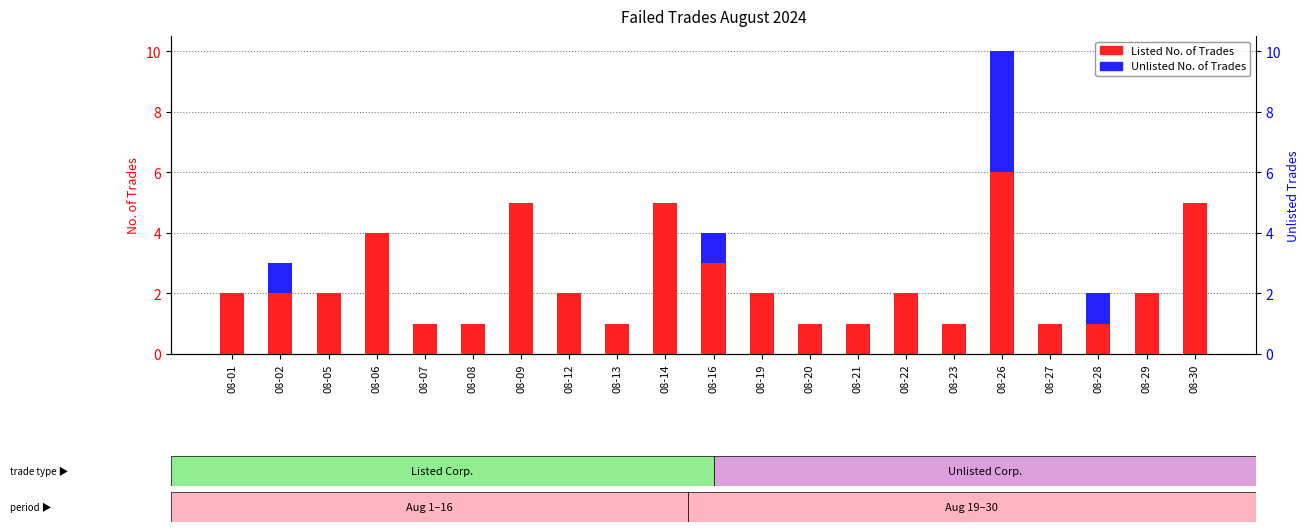

Which series has the widest spread of values?

Listed No. of Trades